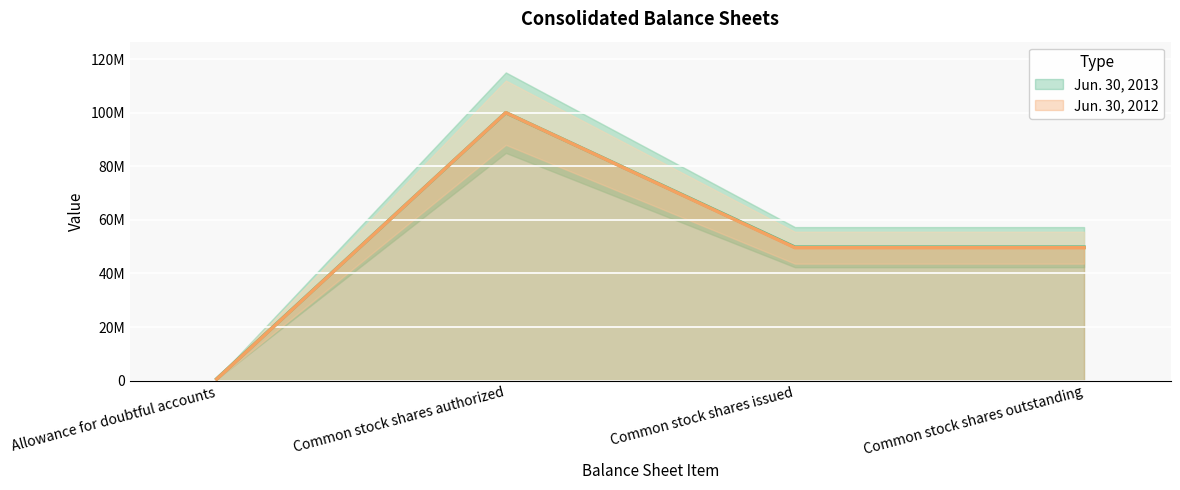

True or false: Jun. 30, 2013 and Jun. 30, 2012 cross at least once.

False